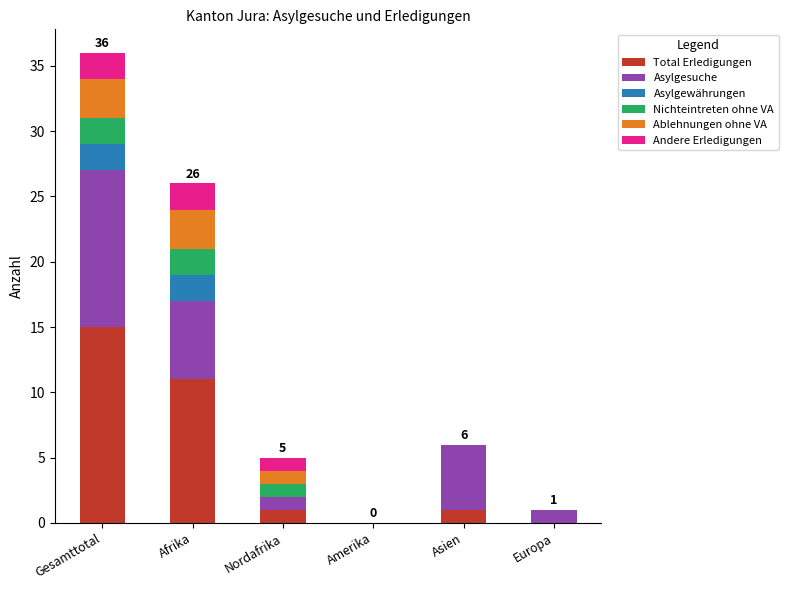

Does the chart contain stacked bars?

Yes